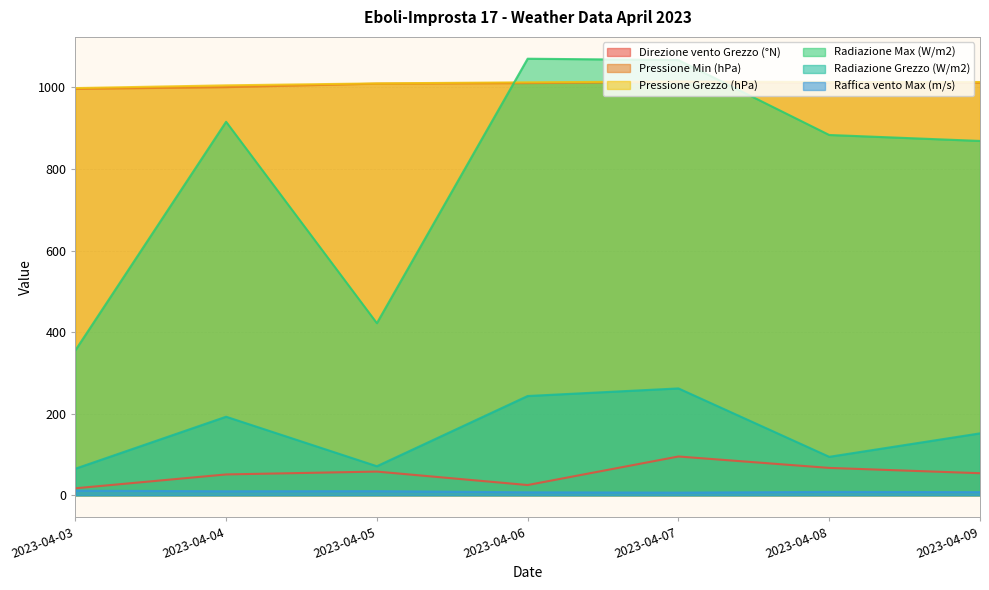

Reading left to right, what are all the values shown in this chart?

Direzione vento Grezzo (°N): 2023-04-03=17.0	2023-04-04=51.0	2023-04-05=58.0	2023-04-06=25.0	2023-04-07=95.0	2023-04-08=67.0	2023-04-09=54.0
Pressione Min (hPa): 2023-04-03=996.5	2023-04-04=1000.7	2023-04-05=1009.3	2023-04-06=1010.6	2023-04-07=1013.5	2023-04-08=1011.7	2023-04-09=1011.8
Pressione Grezzo (hPa): 2023-04-03=998.4	2023-04-04=1005.1	2023-04-05=1009.9	2023-04-06=1012.6	2023-04-07=1014.5	2023-04-08=1013.2	2023-04-09=1013.3
Radiazione Max (W/m2): 2023-04-03=355.1	2023-04-04=915.8	2023-04-05=421.9	2023-04-06=1070.4	2023-04-07=1067.1	2023-04-08=883.4	2023-04-09=868.8
Radiazione Grezzo (W/m2): 2023-04-03=65.0	2023-04-04=192.5	2023-04-05=71.1	2023-04-06=243.3	2023-04-07=261.9	2023-04-08=94.2	2023-04-09=151.7
Raffica vento Max (m/s): 2023-04-03=11.1	2023-04-04=9.7	2023-04-05=10.0	2023-04-06=7.2	2023-04-07=6.4	2023-04-08=8.2	2023-04-09=7.6